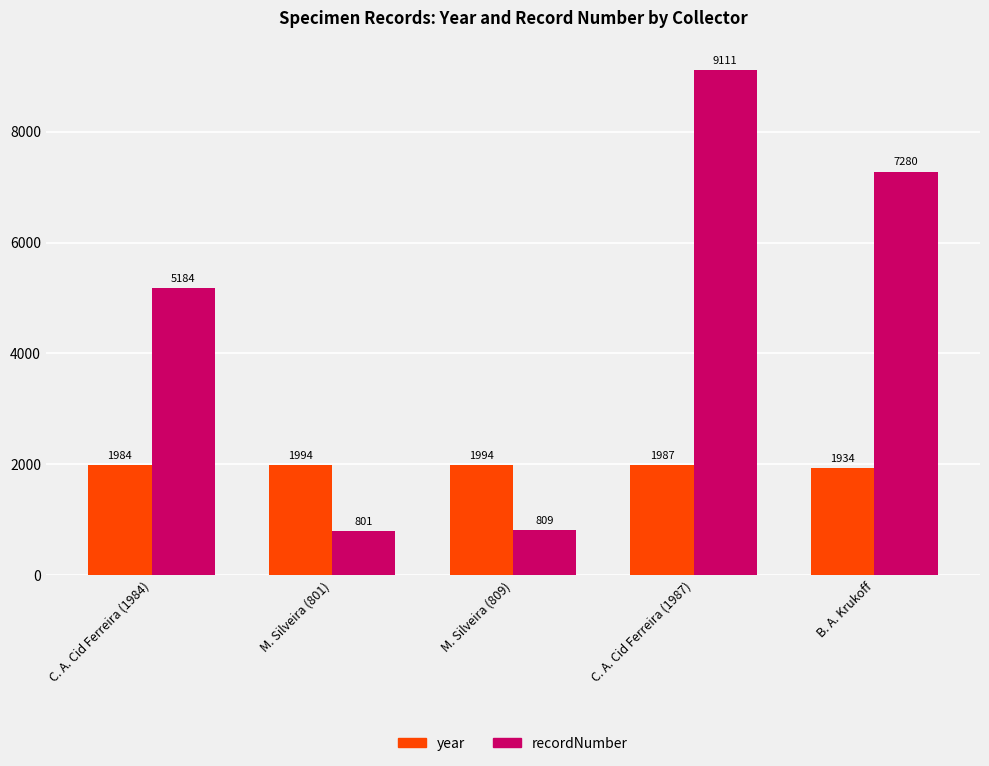

Which series has the largest total across all categories?

recordNumber